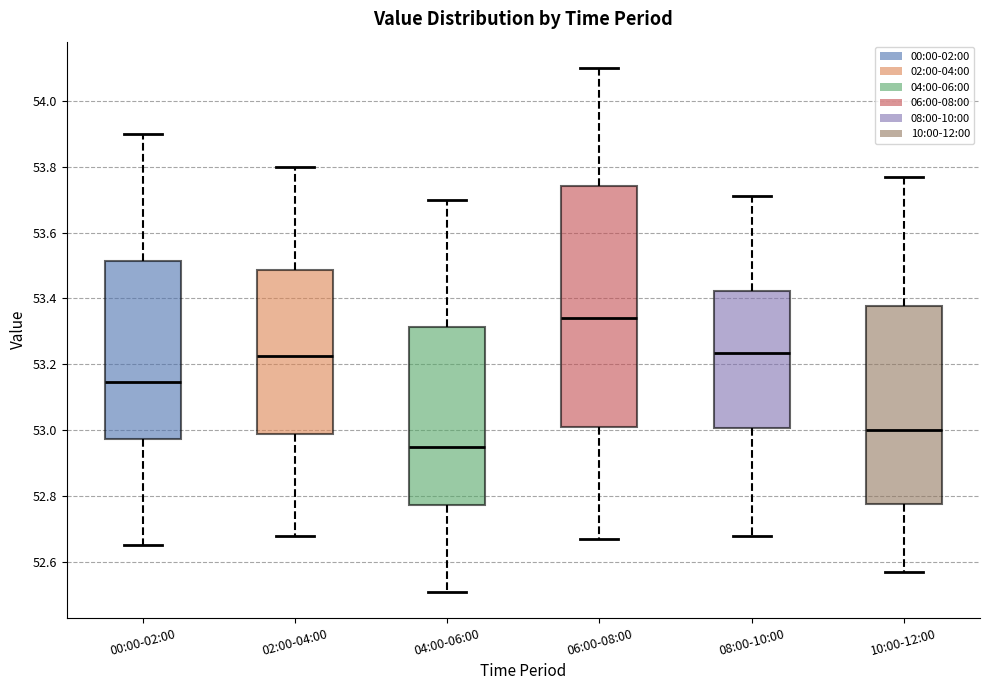

Comparing the boxes themselves (not the whiskers), which one is the tallest?

06:00-08:00